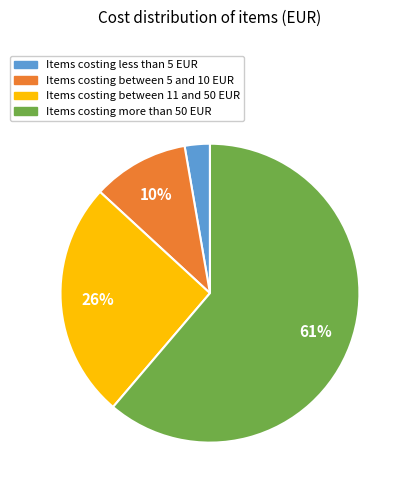

Between Items costing less than 5 EUR and Items costing between 5 and 10 EUR, which is larger?

Items costing between 5 and 10 EUR